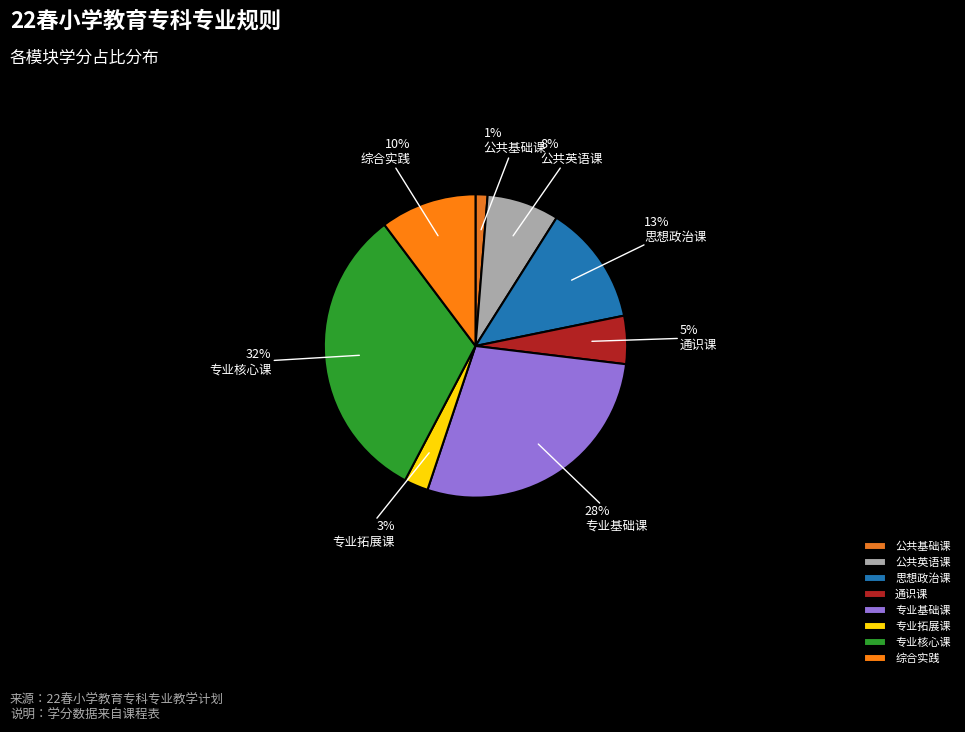

Which category has the smallest portion of the pie?

公共基础课